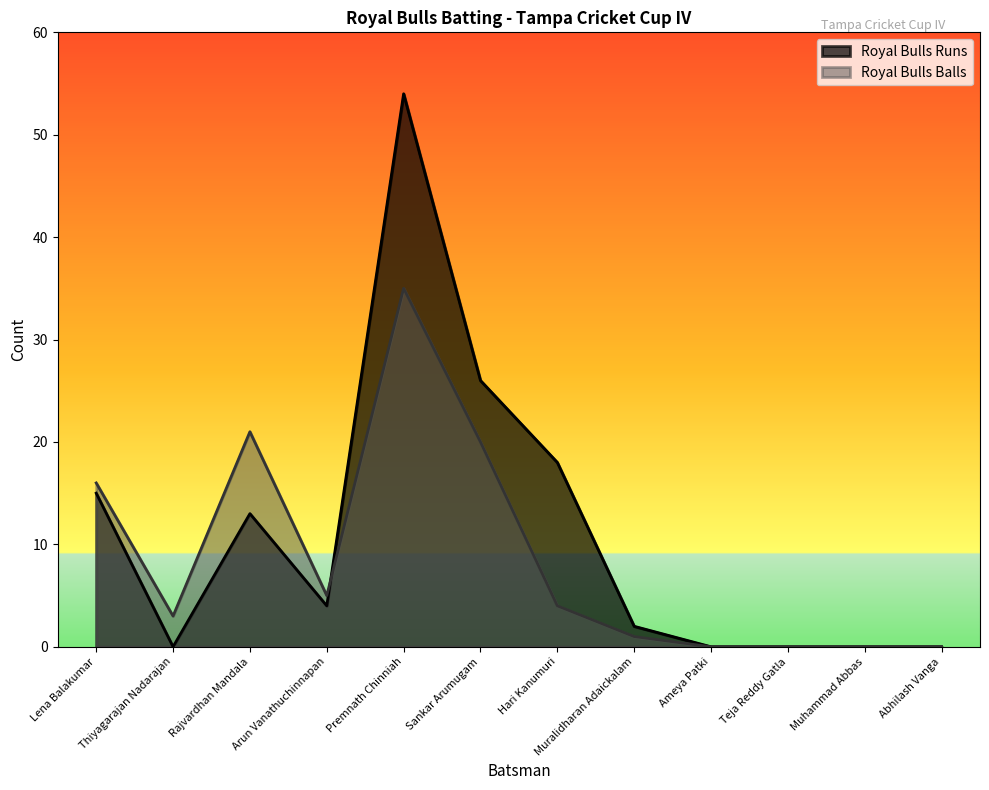

How many lines are shown in the chart?

2